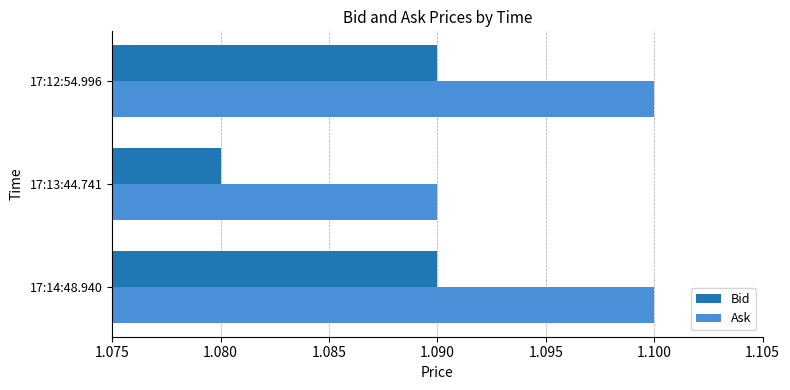

At how many categories does at least one series exceed 1?

3